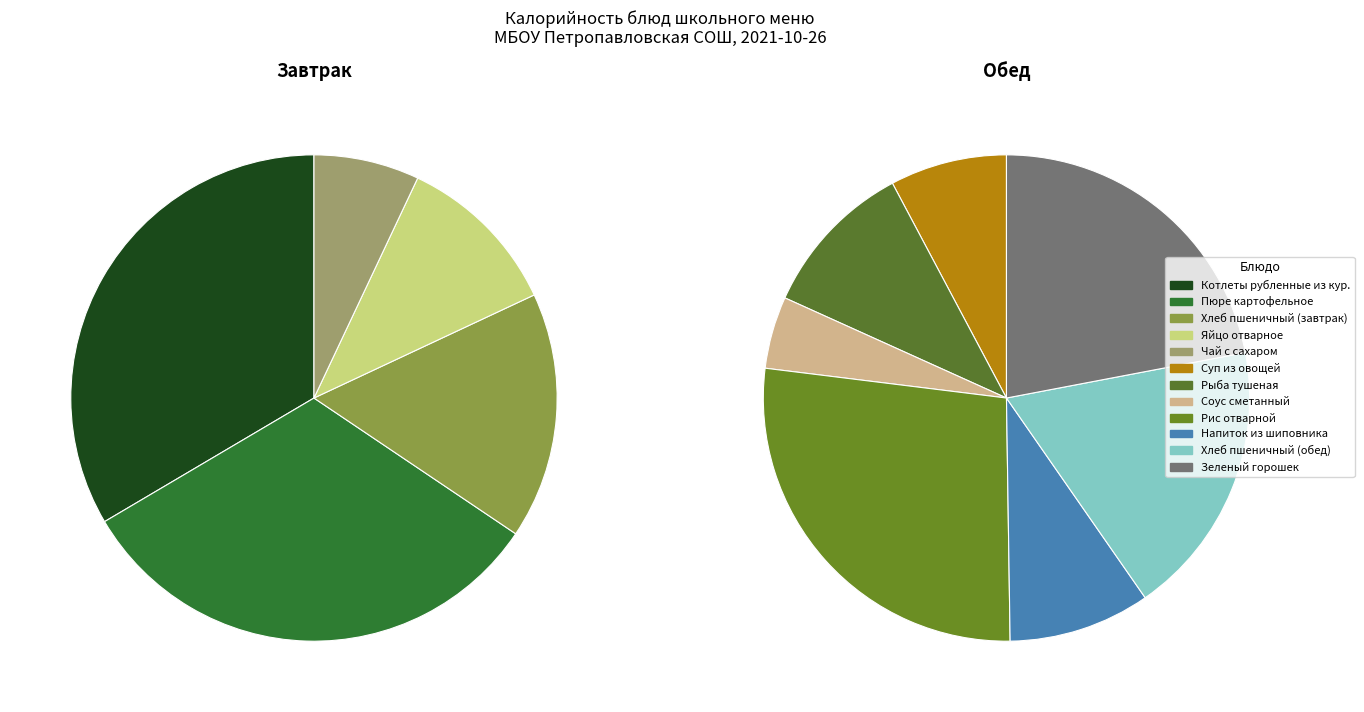

Rank the categories by value from lowest to highest.

Соус сметанный, Чай с сахаром, Суп из овощей, Яйцо отварное, Напиток из шиповника, Рыба тушеная, Хлеб пшеничный (завтрак), Хлеб пшеничный (обед), Зеленый горошек, Пюре картофельное, Котлеты рубленные из кур., Рис отварной